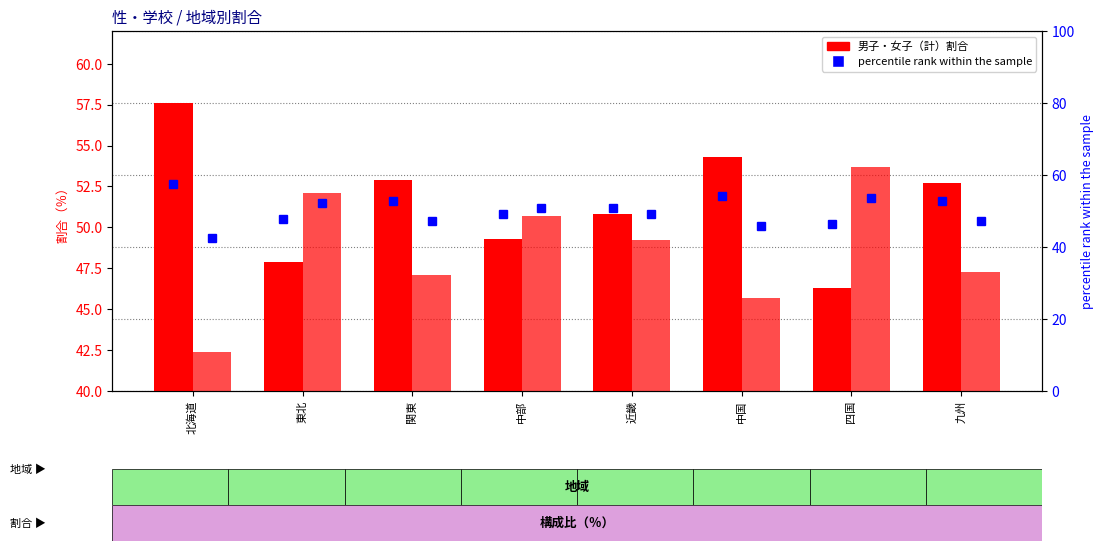

Which series has the largest range (max minus min)?

男子（計）